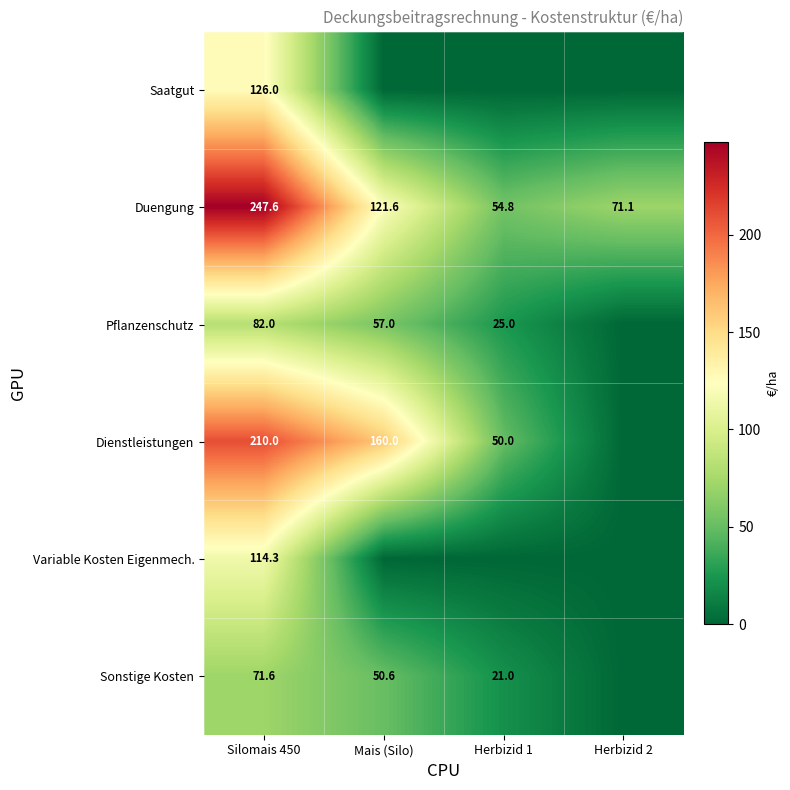

What is the total value across all series at Mais (Silo)?

389.2